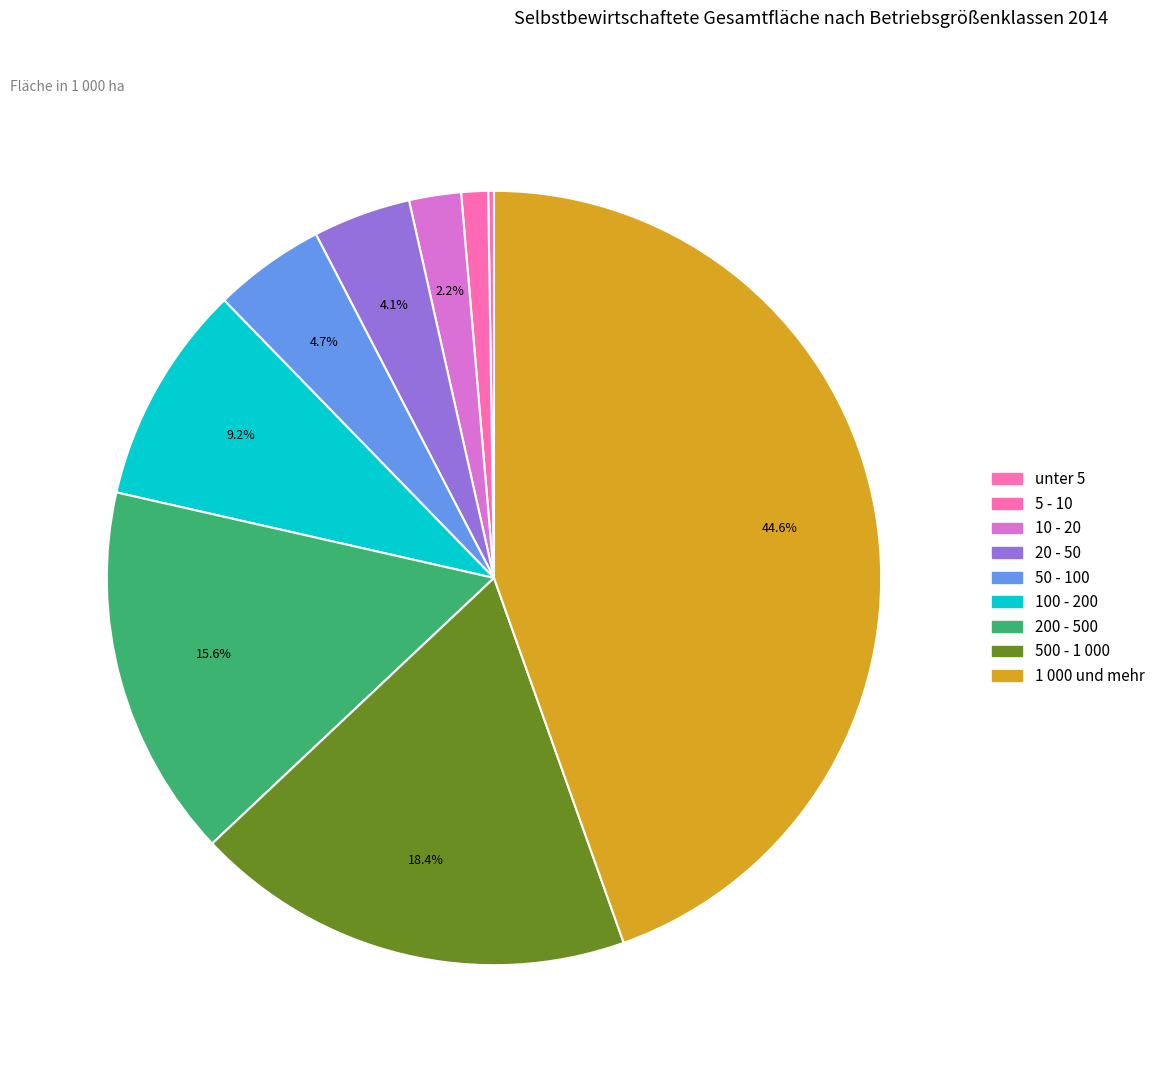

Is 20 - 50 the majority of the pie?

No